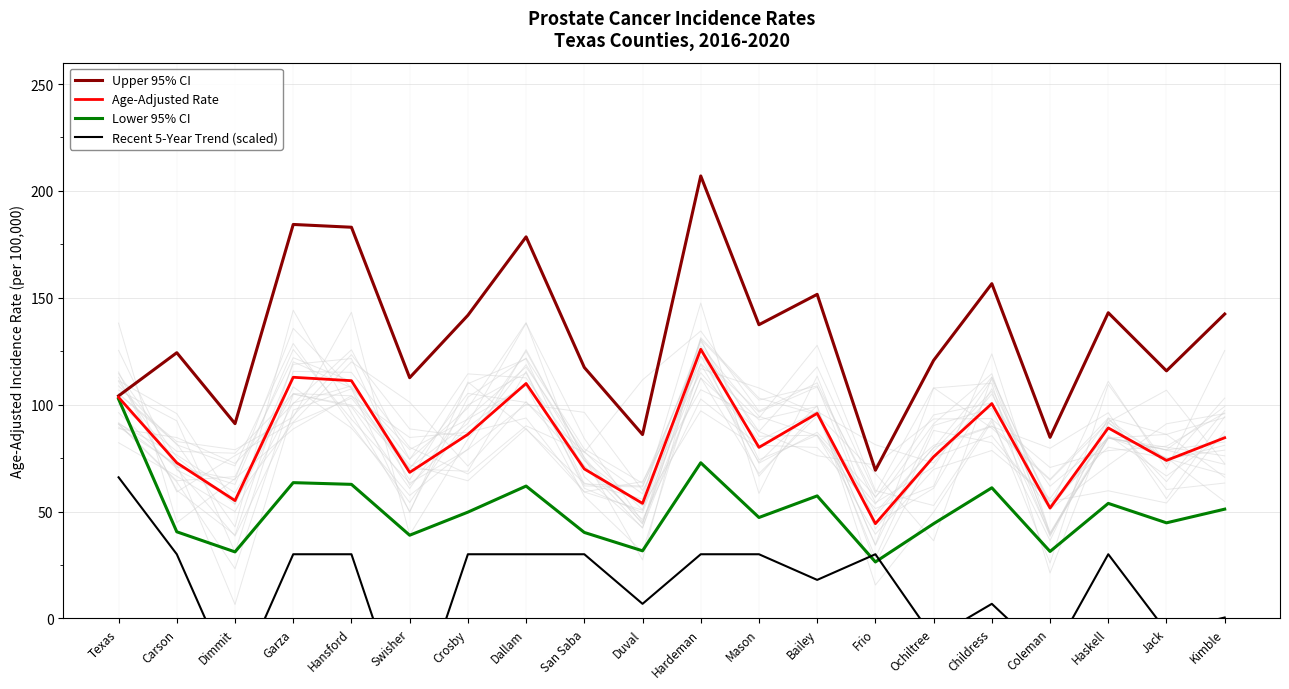

At which category is the sum across all series the highest?

Hardeman